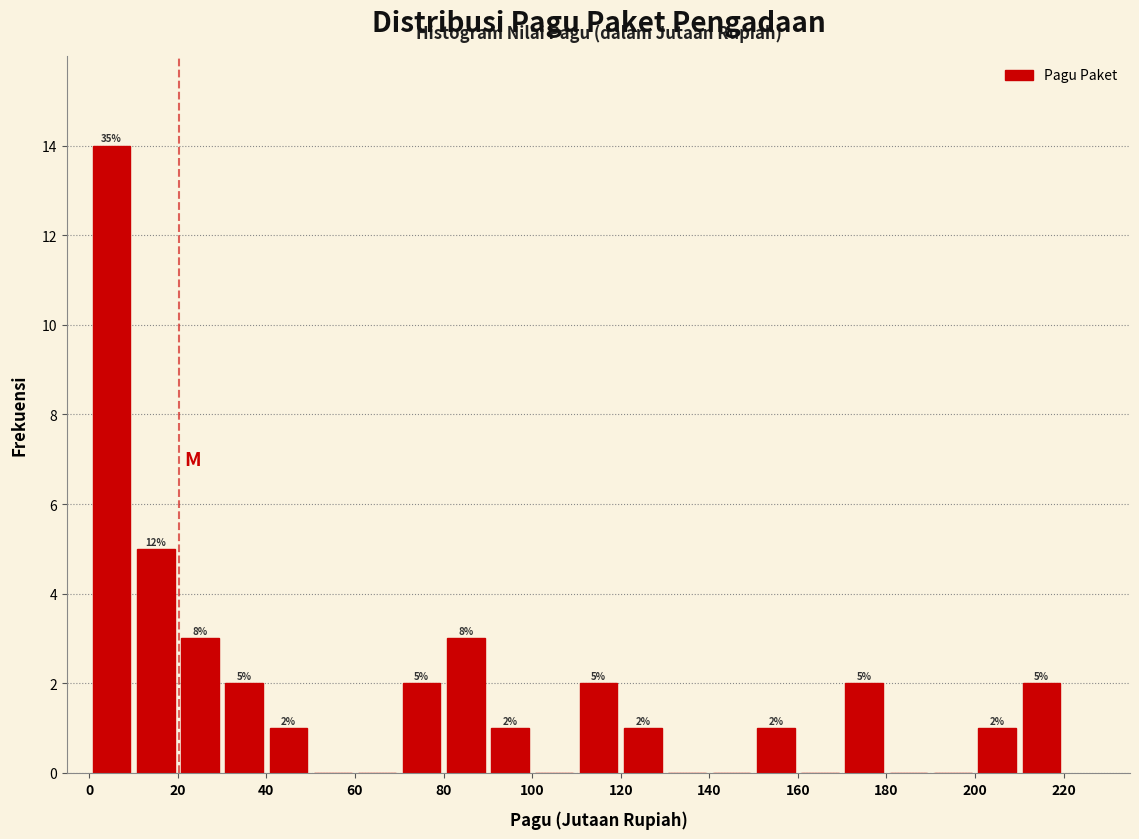

Which range on the x-axis has the tallest bar?

0 to 10